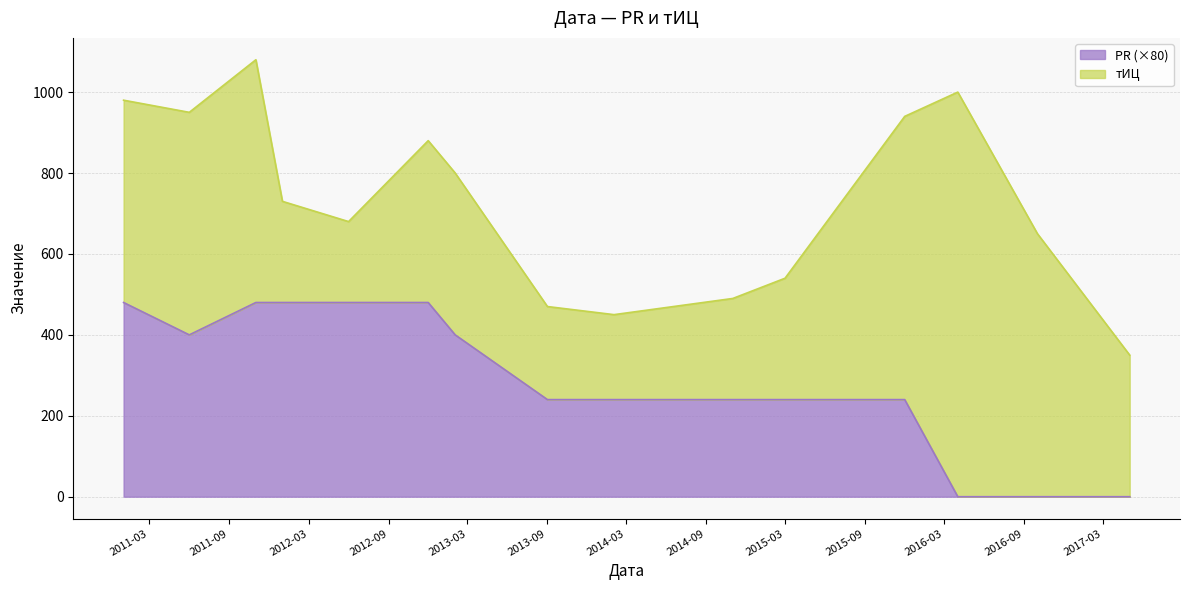

What is the highest value of the PR (×80) series?

480